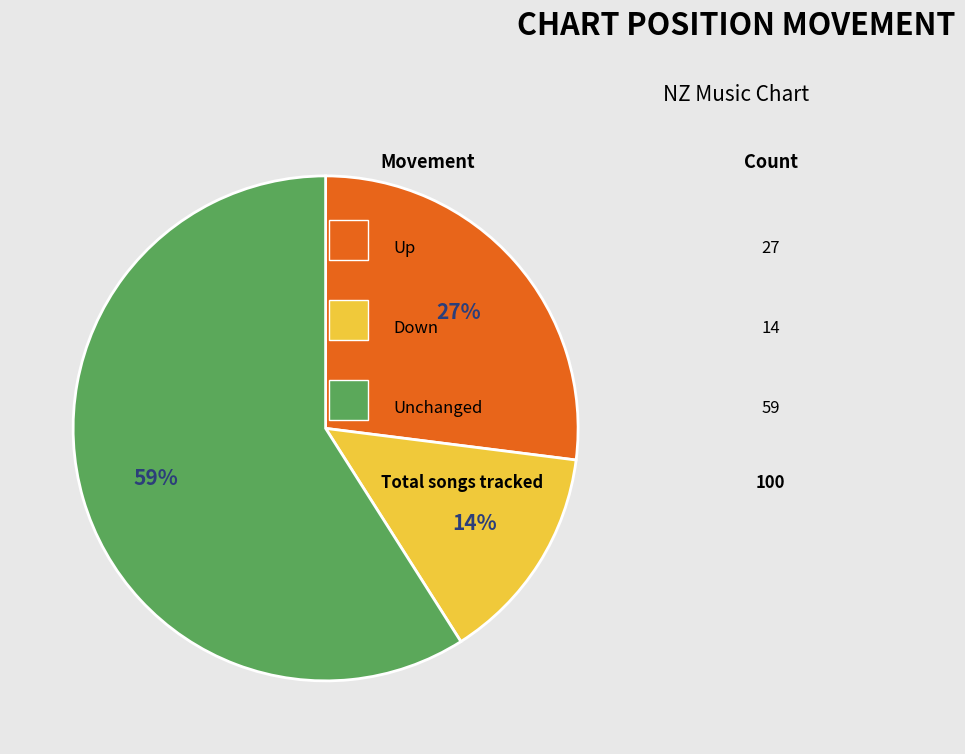

How many segments does this pie chart have?

3